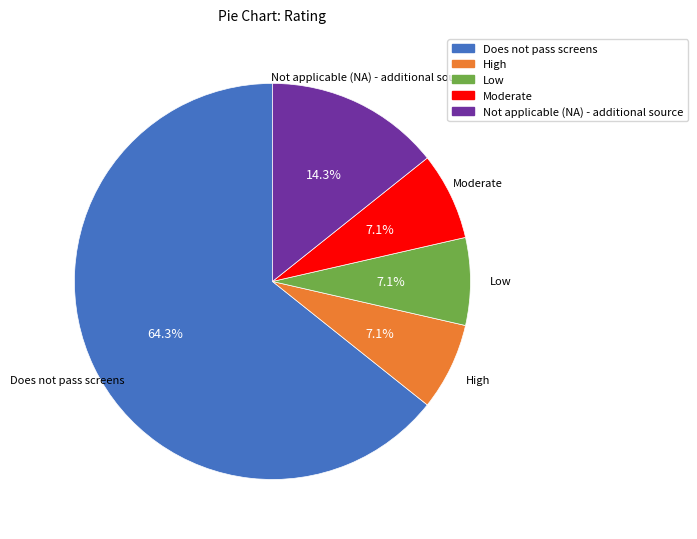

How many segments does this pie chart have?

5